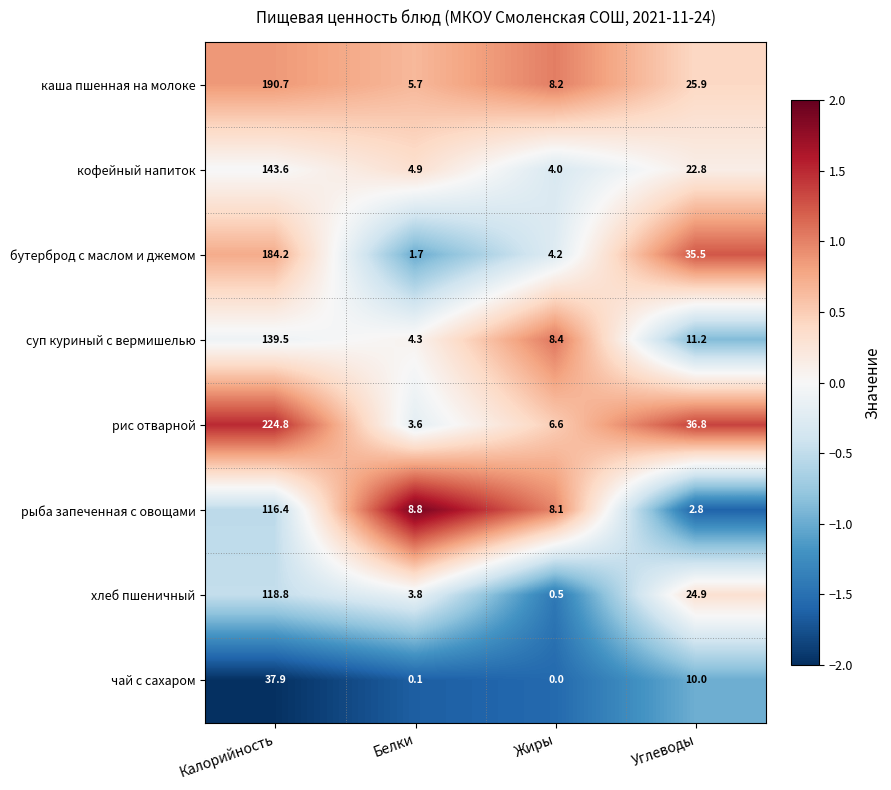

What is the difference between the highest and lowest values at Углеводы?

34.0